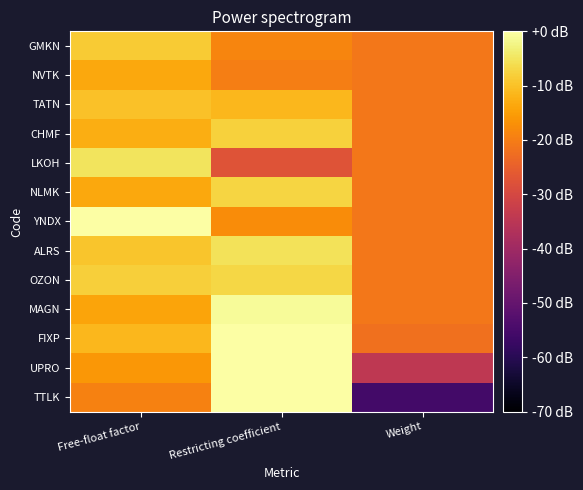

Rank the series by their maximum value, from highest to lowest.

FIXP, UPRO, TTLK, YNDX, MAGN, LKOH, ALRS, OZON, NLMK, CHMF, GMKN, TATN, NVTK